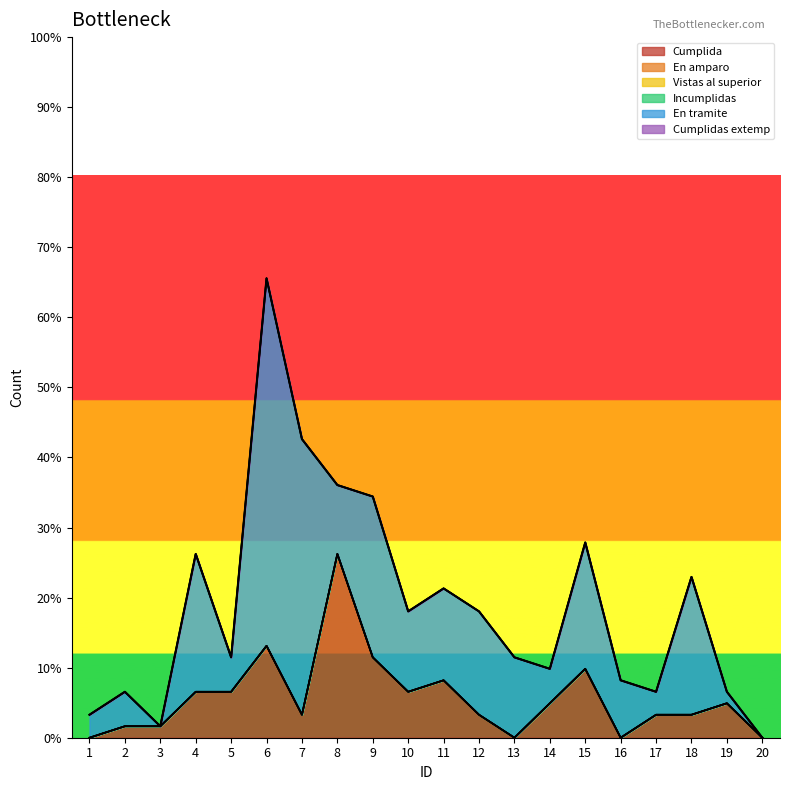

Is the value of Cumplidas extemp at 8 greater than the value of Incumplidas at 5?

No